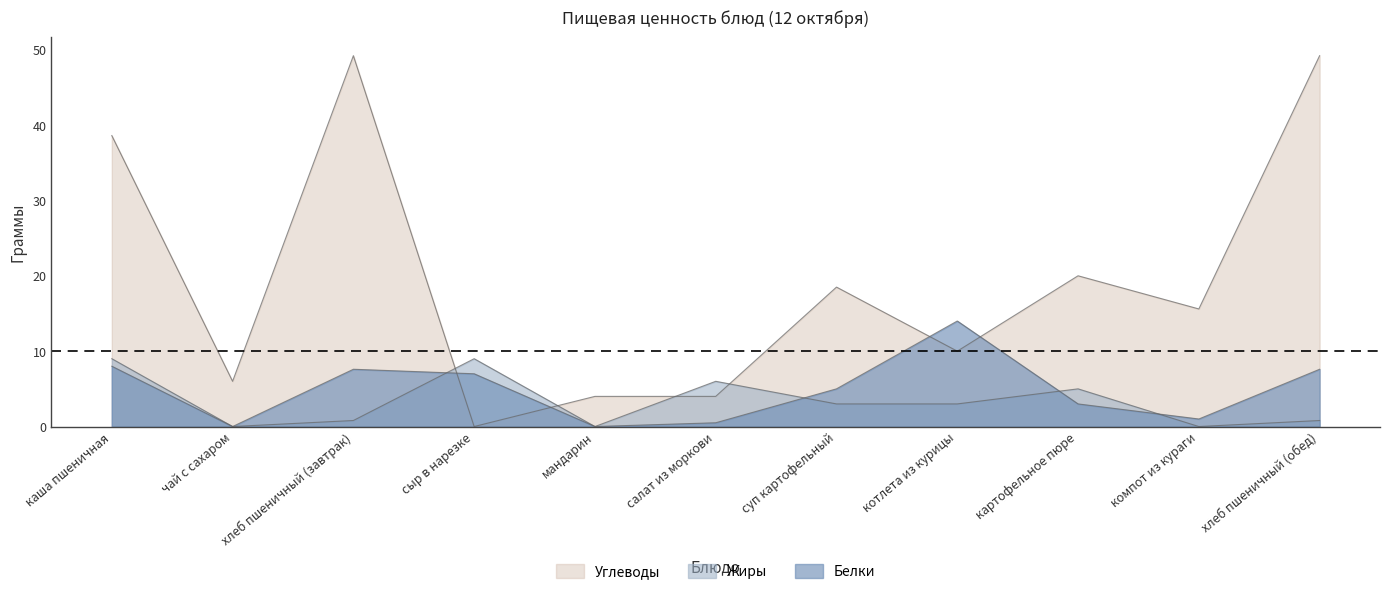

At how many categories does at least one series exceed 12?

7